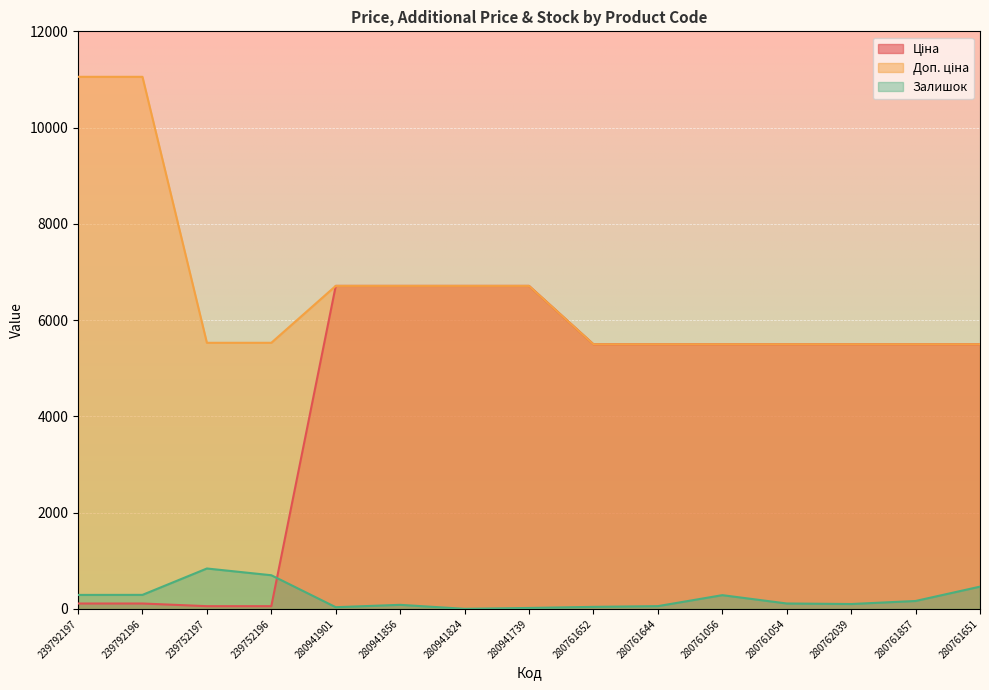

Reading right to left, extract all data points from this chart.

Ціна: 5497.3	5497.3	5497.3	5497.3	5497.3	5497.3	5497.3	6710.2	6710.2	6710.2	6710.2	55.3	55.3	110.5	110.5
Доп. ціна: 5497.3	5497.3	5497.3	5497.3	5497.3	5497.3	5497.3	6710.2	6710.2	6710.2	6710.2	5528.0	5528.0	11055.0	11055.0
Залишок: 461.0	163.0	100.0	111.0	284.0	56.0	41.0	18.0	0.0	83.0	34.0	698.0	838.0	290.0	289.0